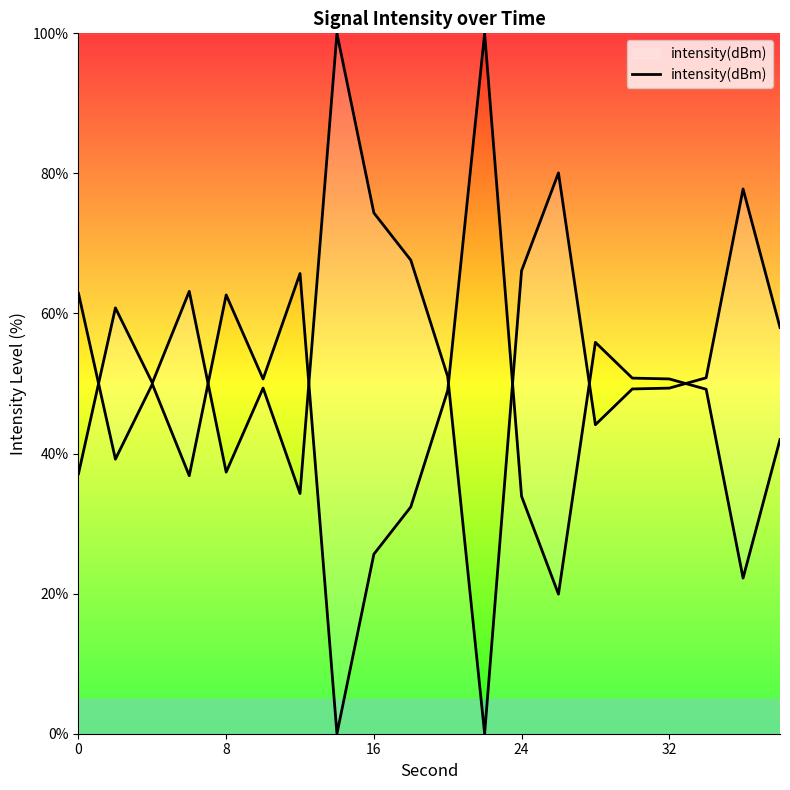

Between 0 and 32, which is larger?

32